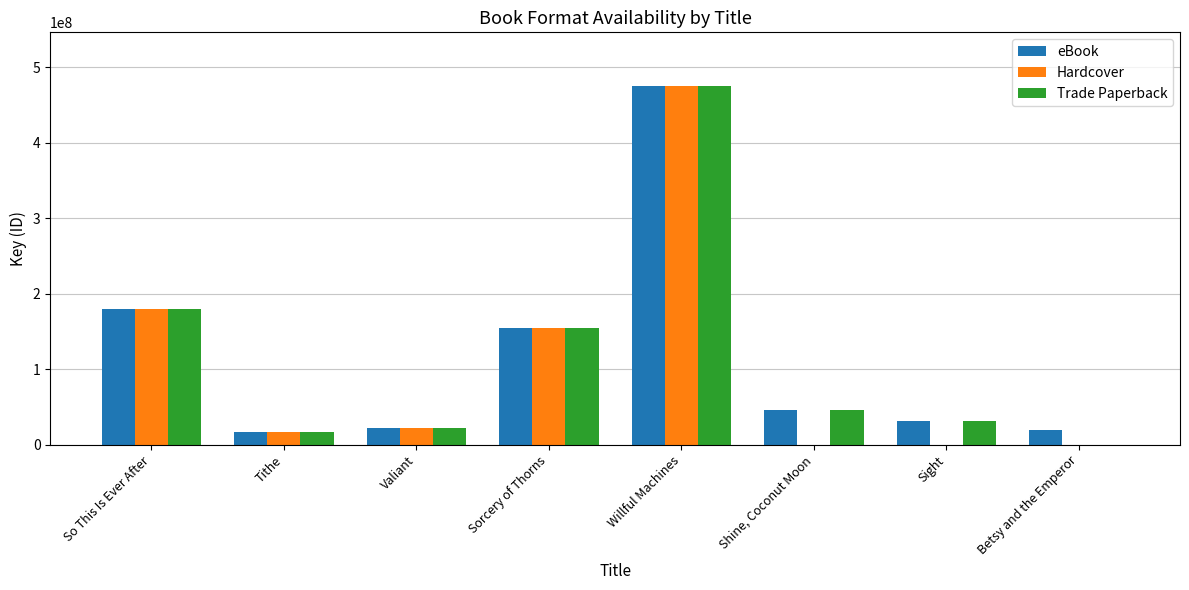

What is the difference between the Hardcover values at Shine, Coconut Moon and Valiant?

21723173